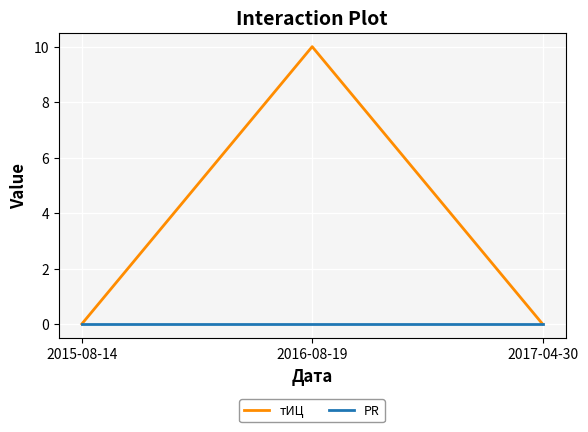

Which category has the highest value in the тИЦ series?

2016-08-19